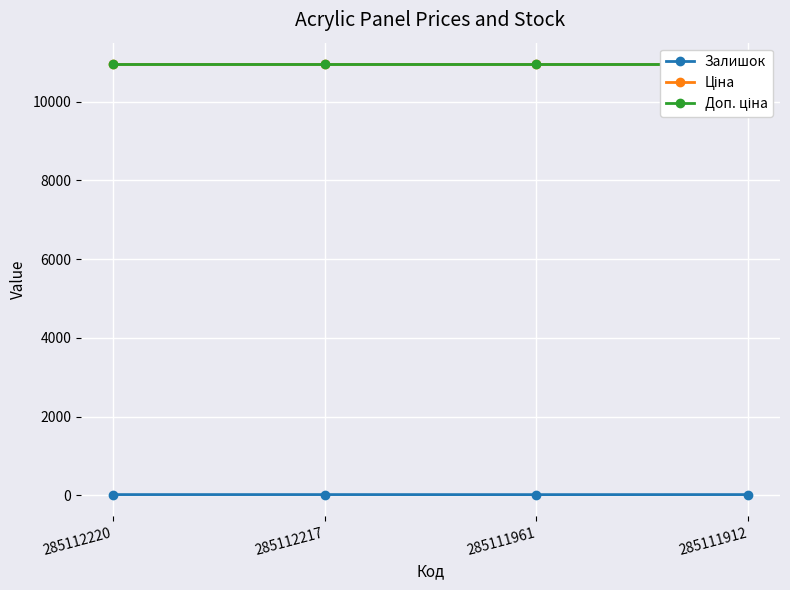

At how many categories does at least one series exceed 3381?

4